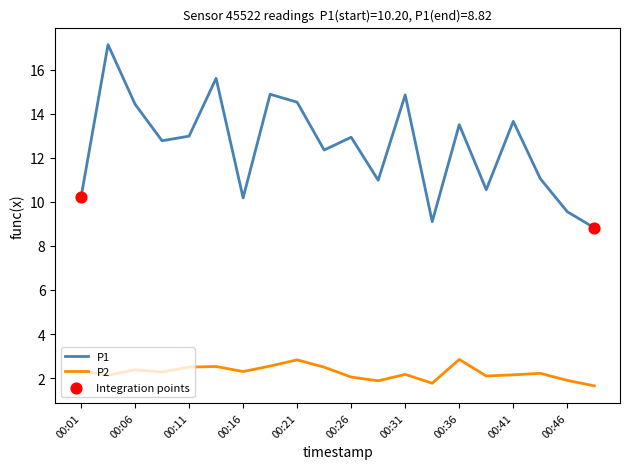

Which series has the largest range (max minus min)?

P1